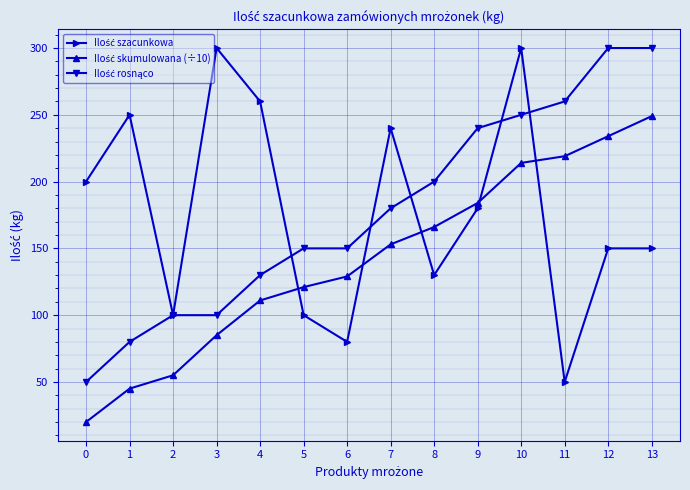

What is the total value across all series at 11?

529